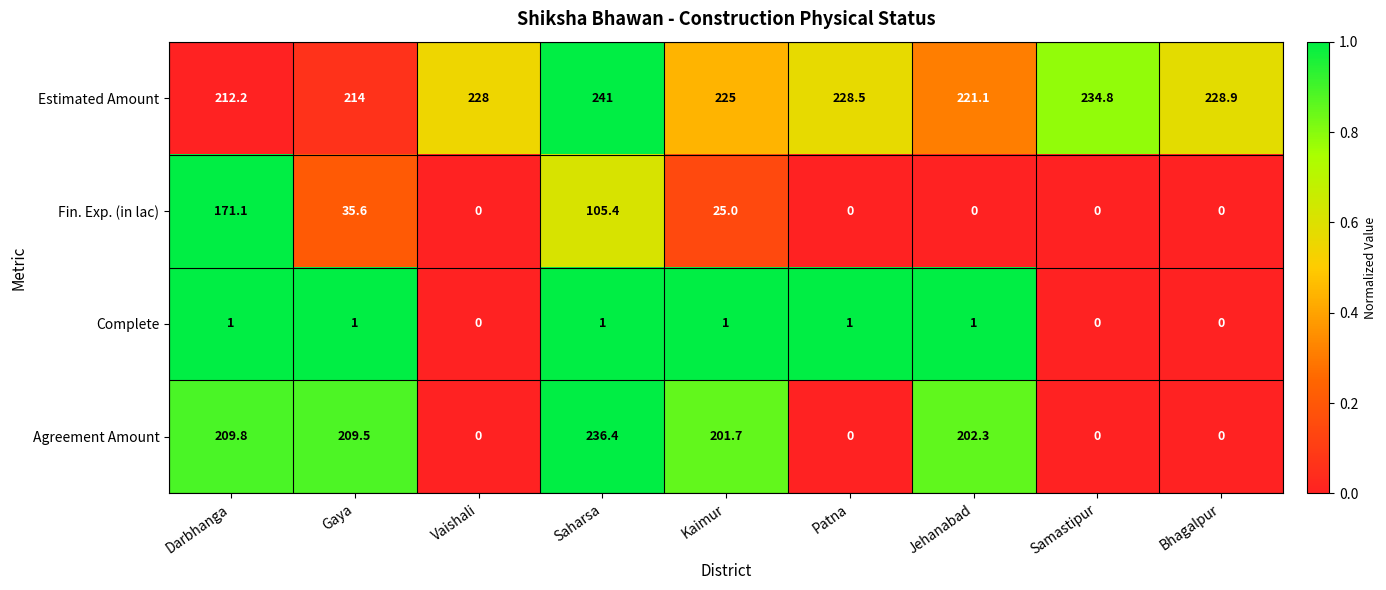

What is the difference between the highest and lowest values at Saharsa?

240.0